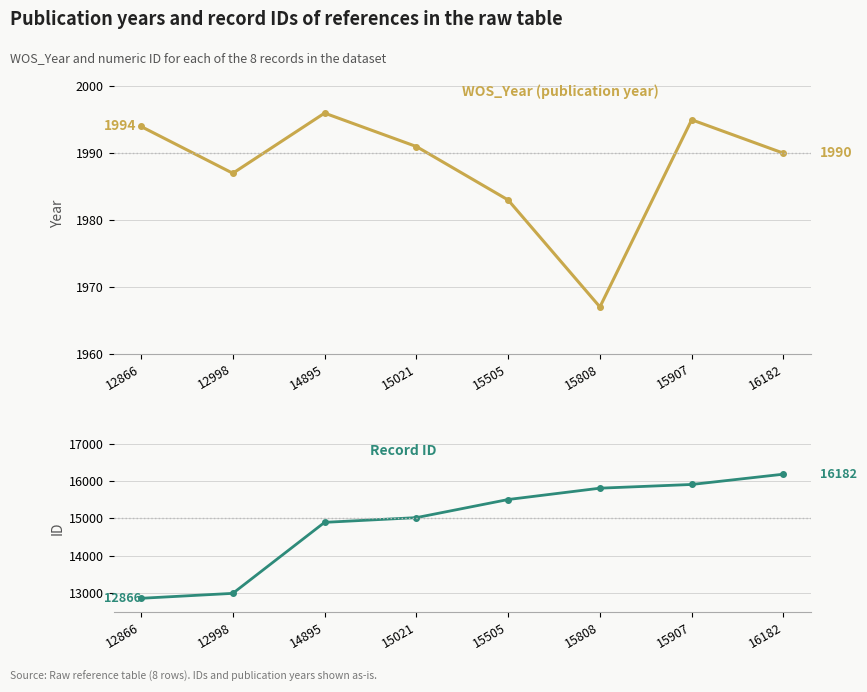

Which series has the widest spread of values?

Record ID